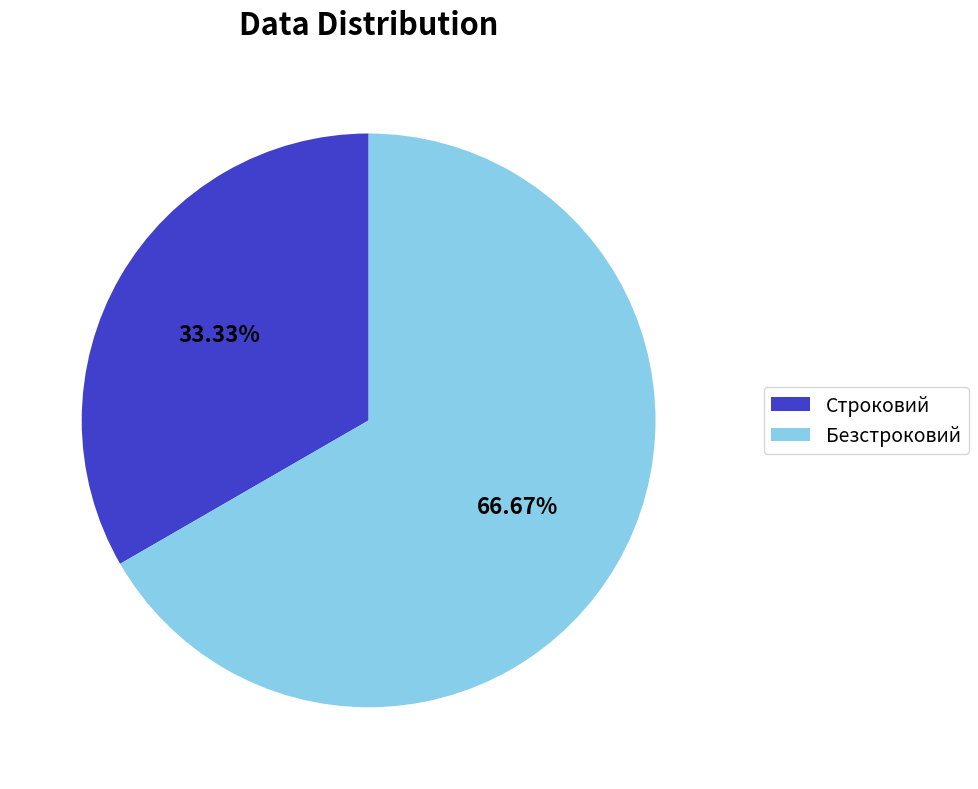

What is the smallest slice in the pie chart?

Строковий